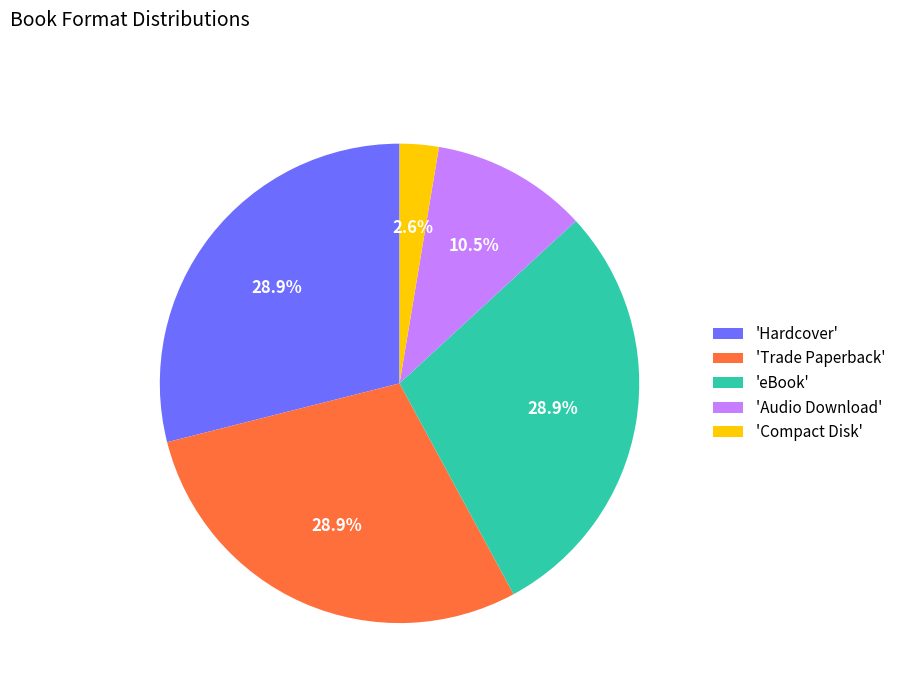

Between 'Audio Download' and 'eBook', which is larger?

'eBook'